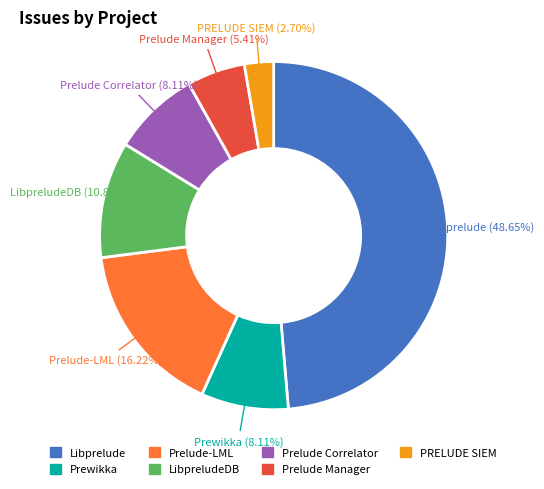

What is the ratio of the value at Prelude-LML to the value at LibpreludeDB?

1.5